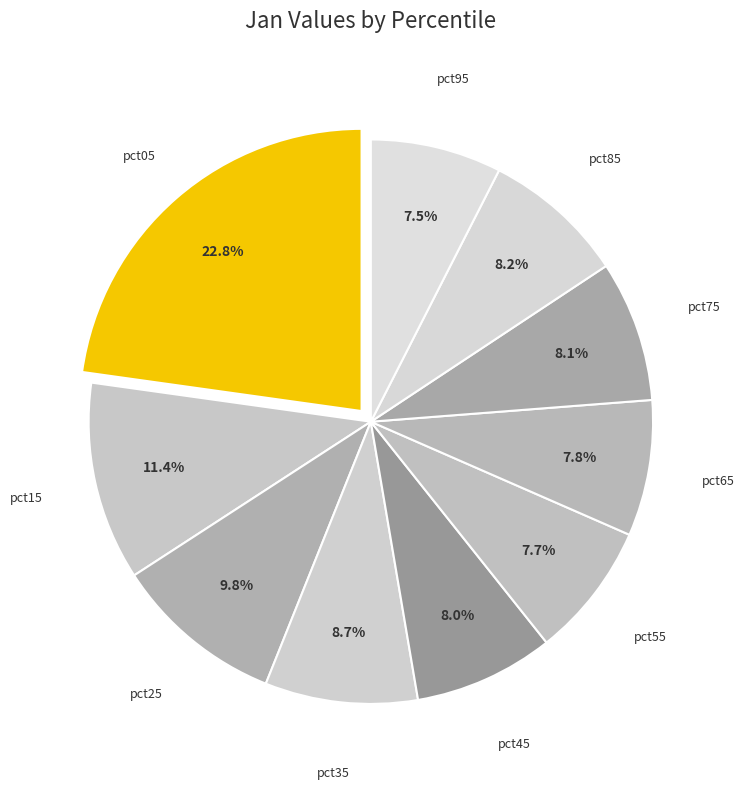

How many slices are in this pie chart?

10